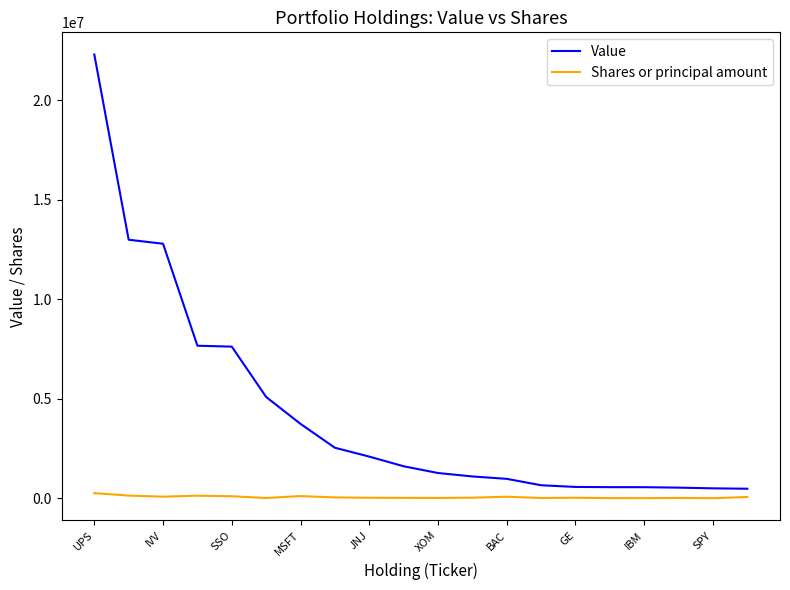

Which series has the largest total across all categories?

Value